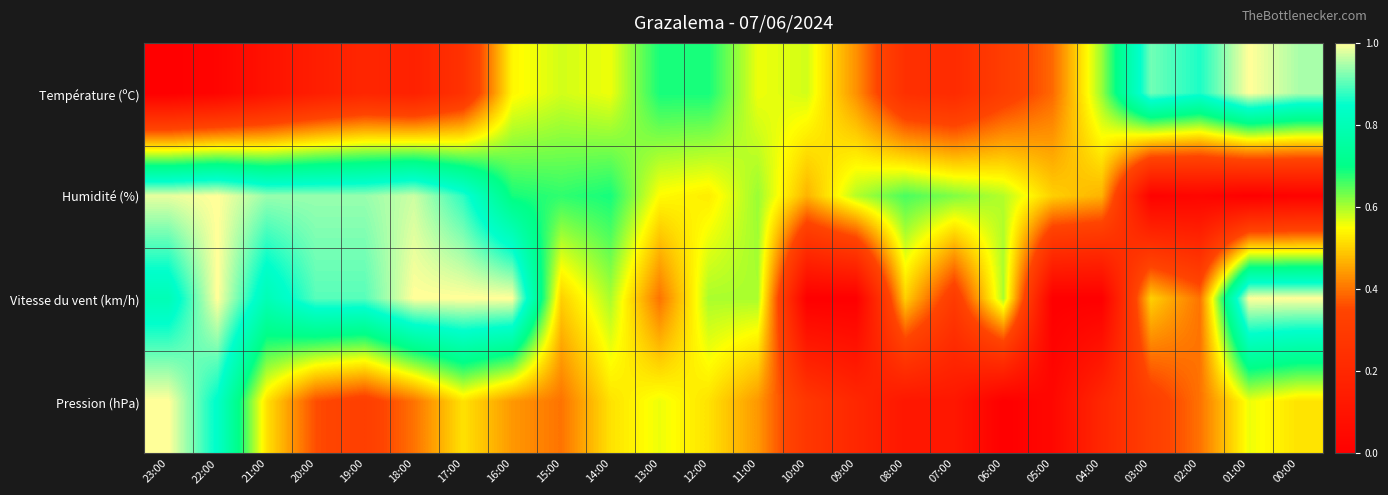

Which category has the highest value across all series?

01:00